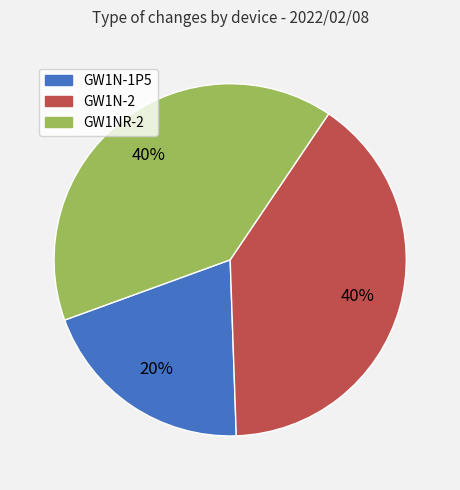

To the nearest percent, what portion does GW1N-2 represent?

40%